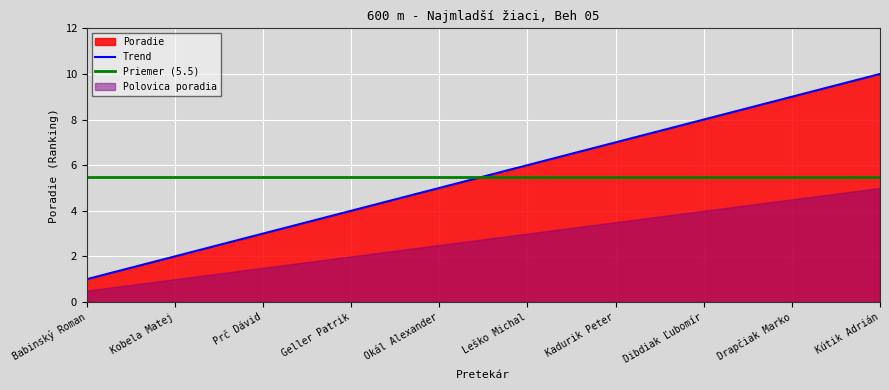

What value does the data have at Kobela Matej?

2